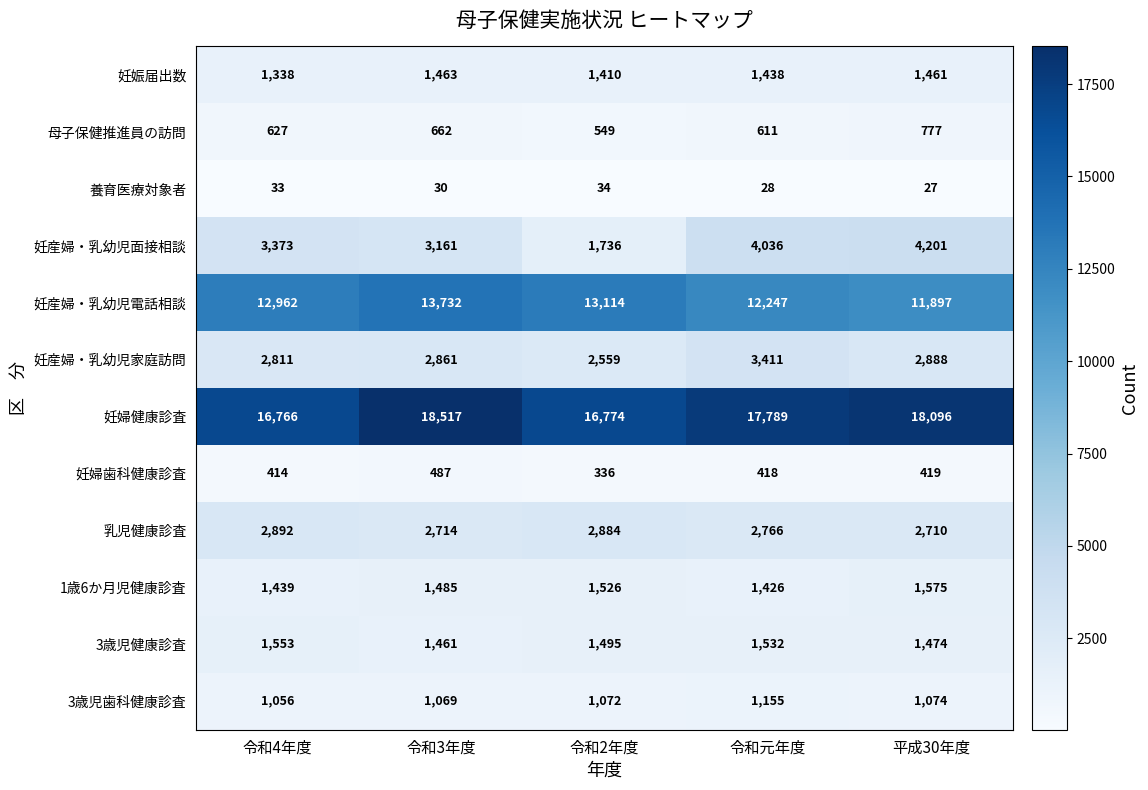

What is the sum of all 妊産婦・乳幼児家庭訪問 values?

14530